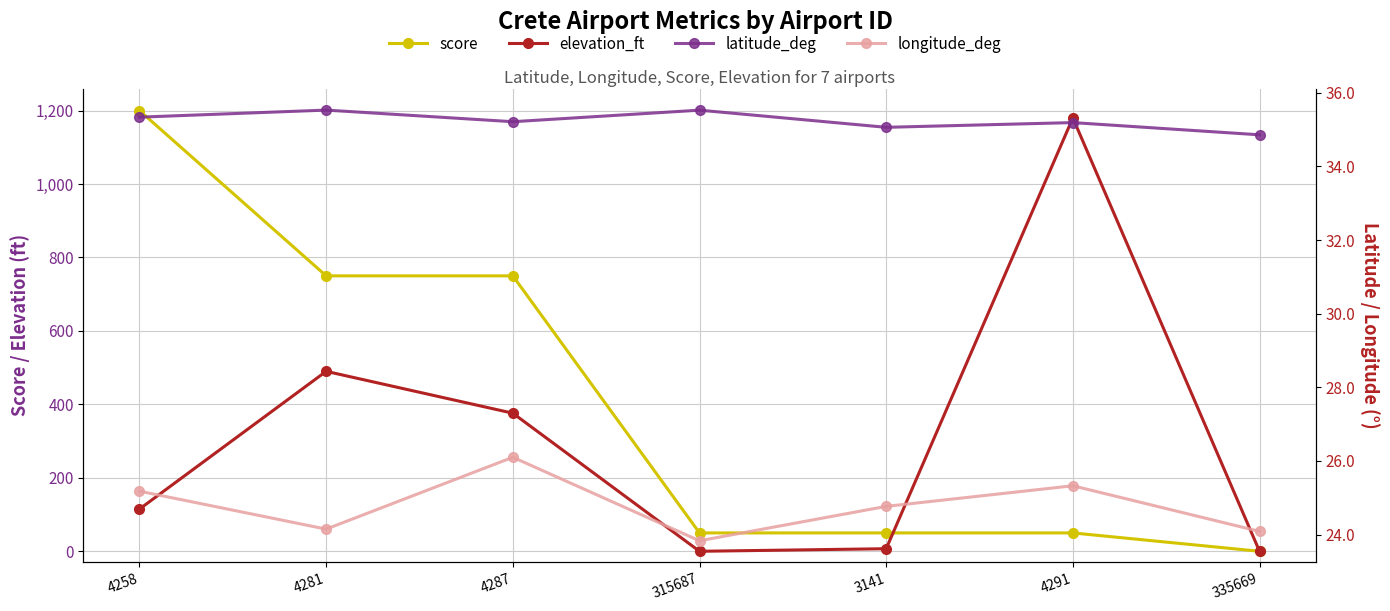

Between 4281 and 335669, which series saw the biggest shift?

score